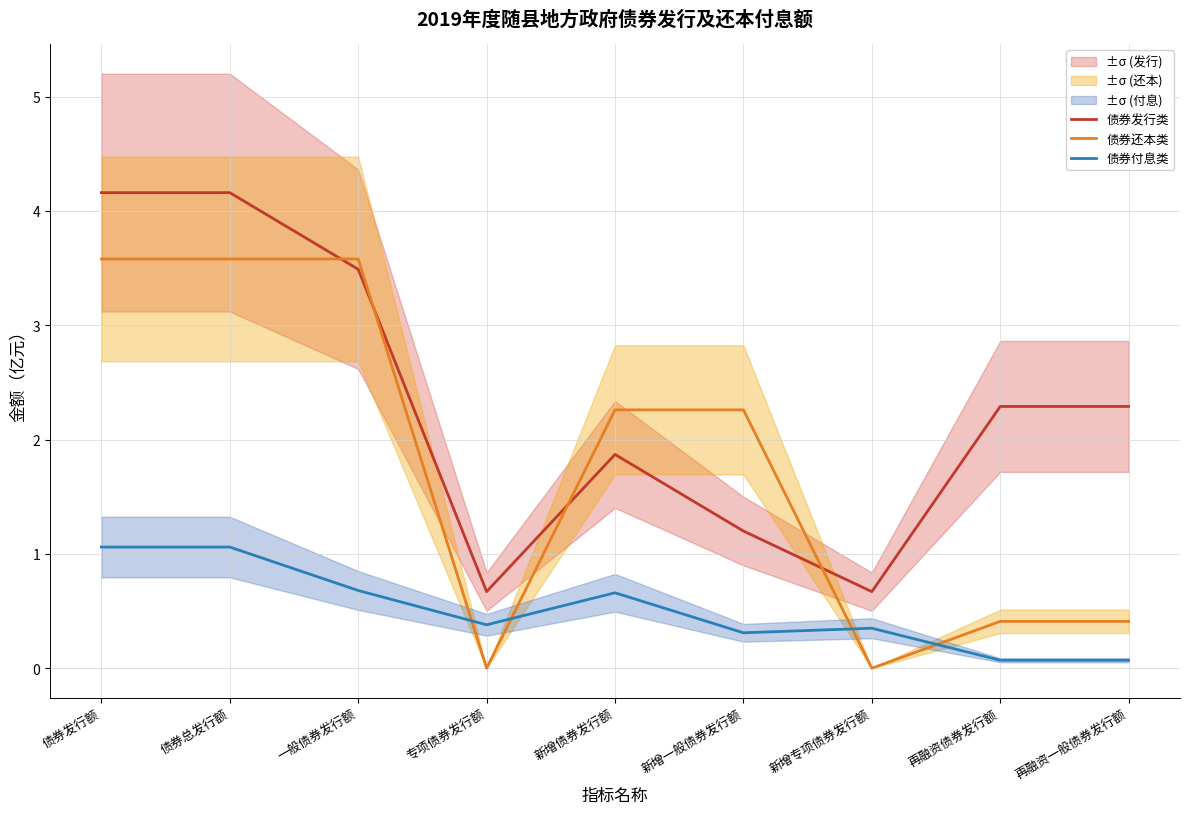

What are all the series names shown in the legend?

债券发行类, 债券还本类, 债券付息类